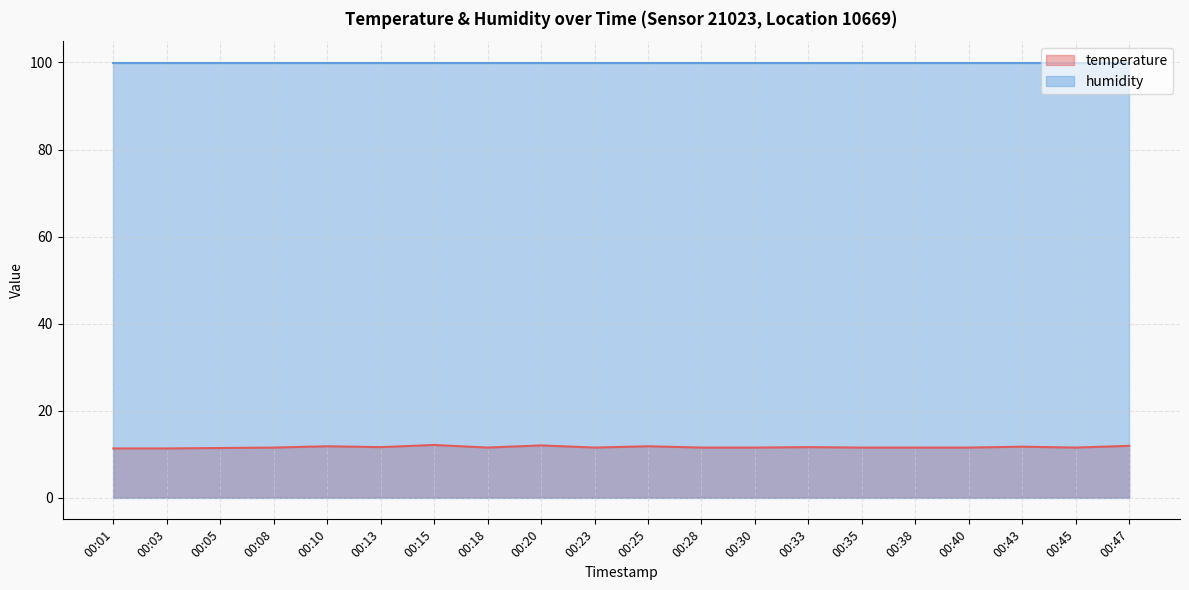

True or false: the data has more than 2 interior local peaks.

True